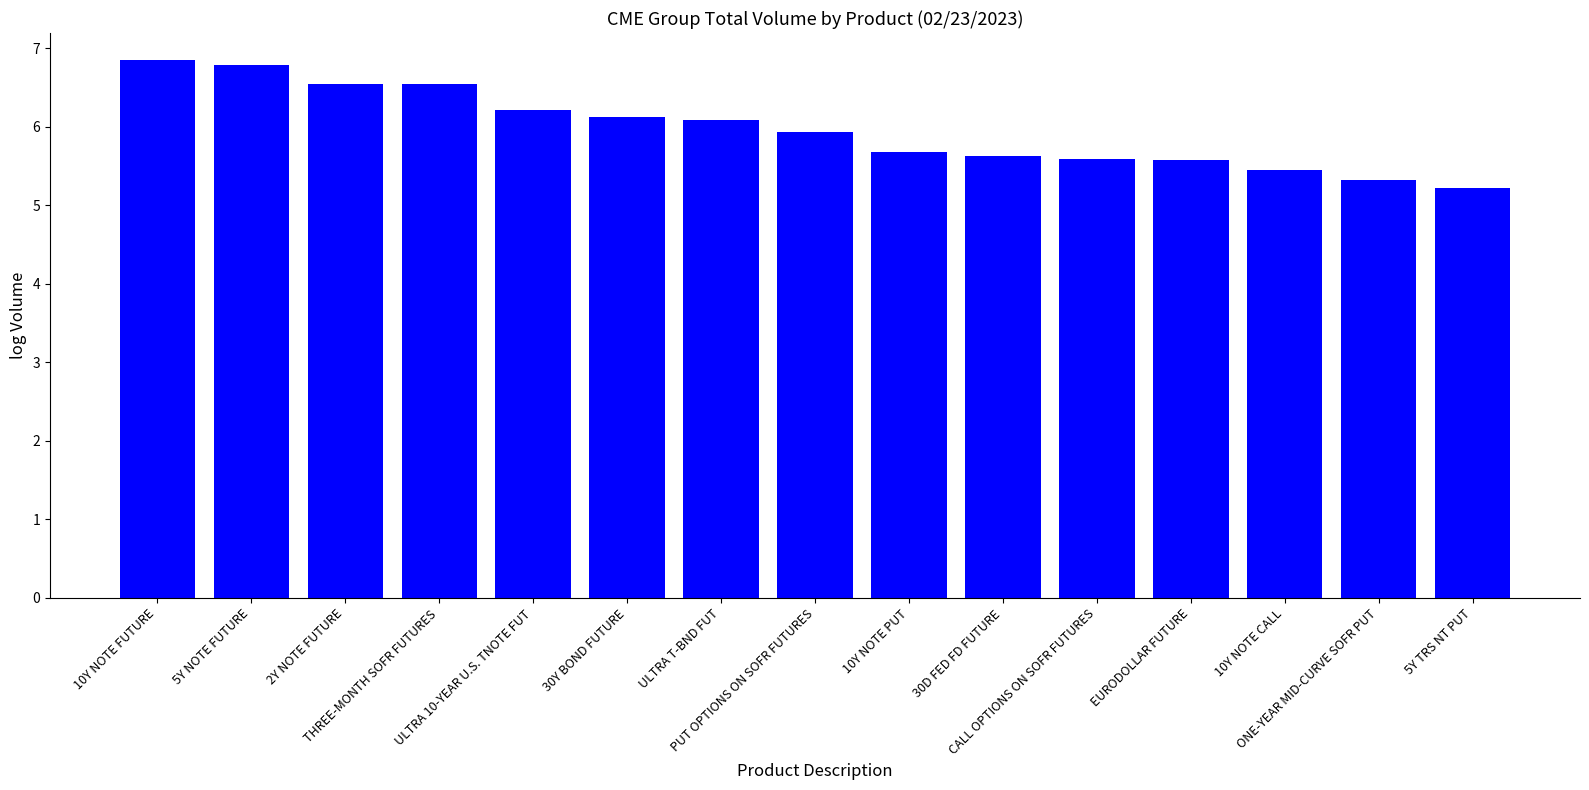

Reading left to right, extract all data points from this chart.

6.8	6.8	6.5	6.5	6.2	6.1	6.1	5.9	5.7	5.6	5.6	5.6	5.4	5.3	5.2